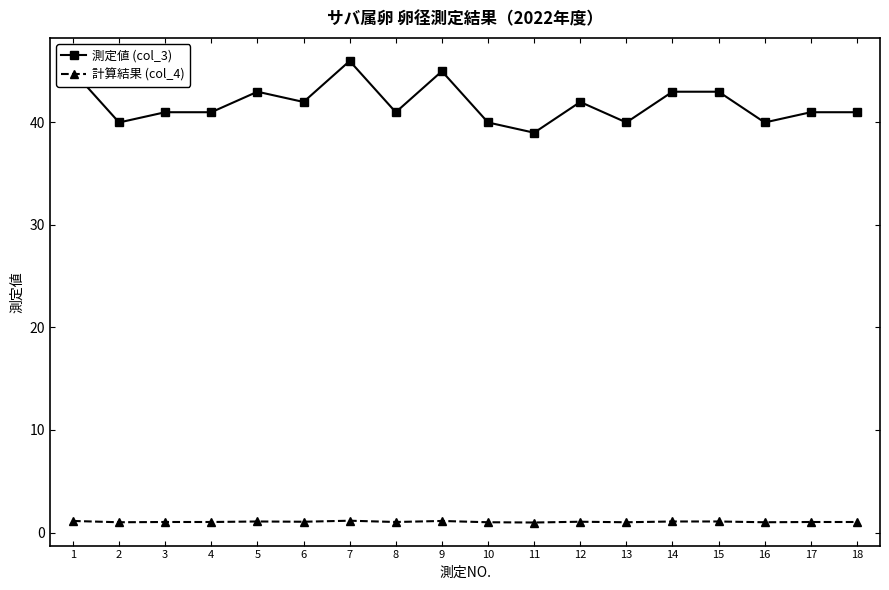

Rank the series at 2 from highest to lowest value.

測定値 (col_3), 計算結果 (col_4)